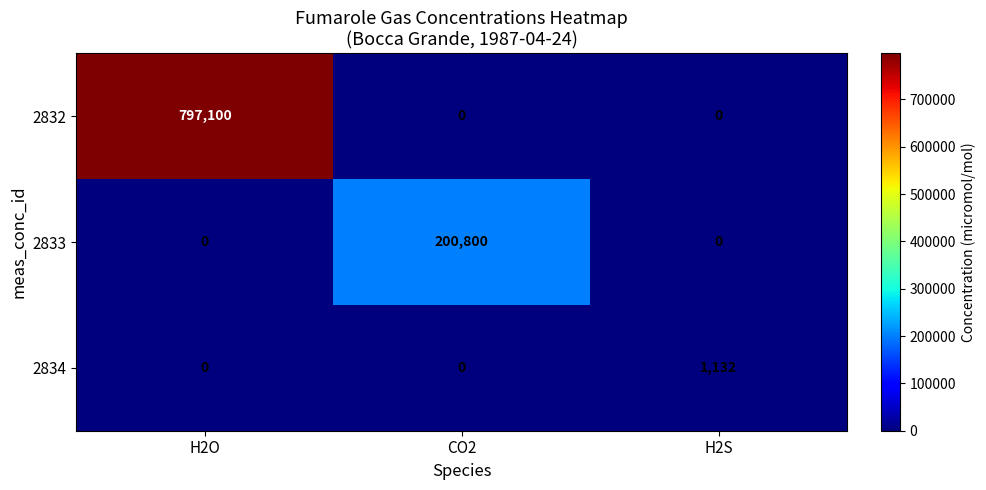

What is the sum of the 2834 values at H2O and H2S?

1132